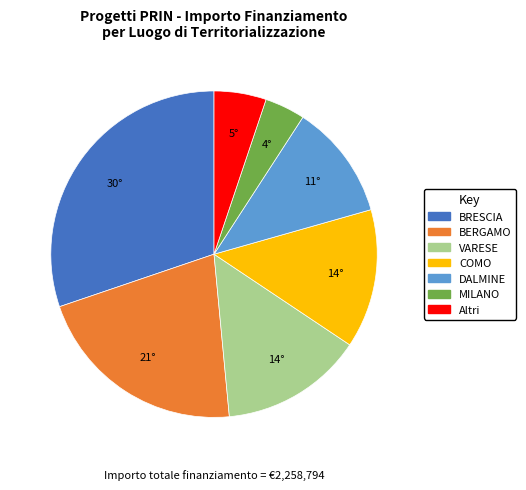

Is there any slice that represents more than half of the pie?

No